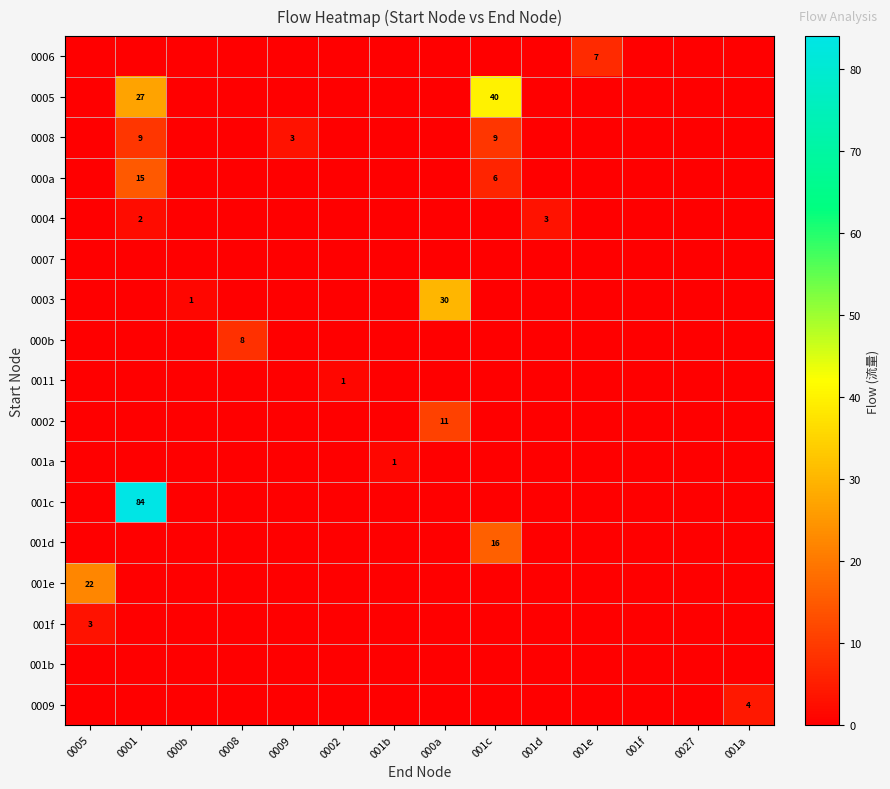

What is the difference between the maximum and second lowest values in the 001d series?

16